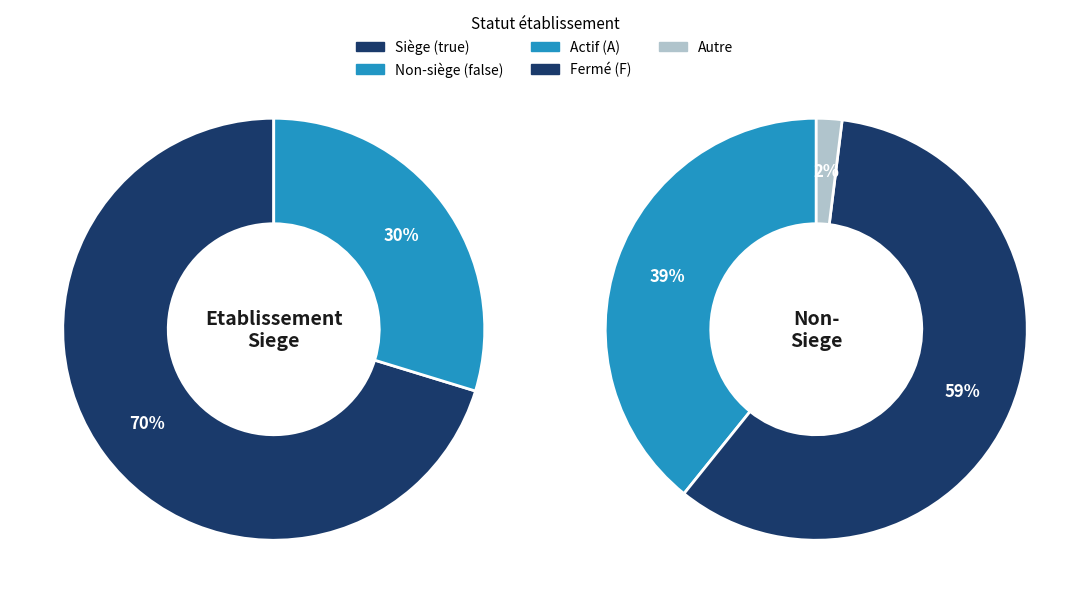

Is there a majority slice in this chart?

Yes